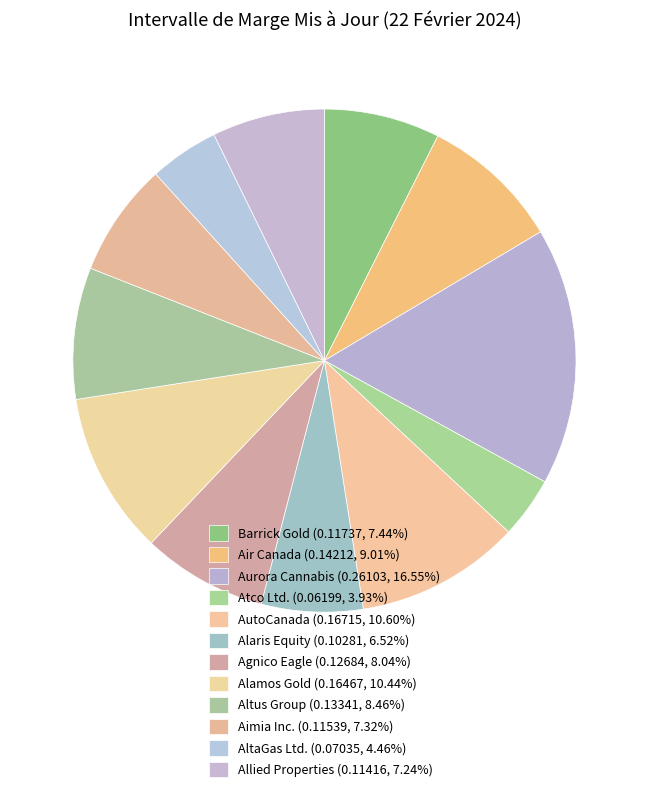

Is there a majority slice in this chart?

No